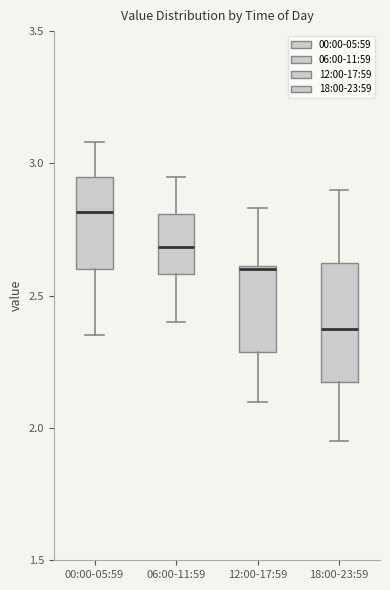

Reading left to right, transcribe this box plot: for each box, give where its median line is, the range the box spans, and where its two whiskers end, as read against the y-axis. The values are not printed on the chart, so give them approximately, as read against the axis.

00:00-05:59: median 2.80, box 2.60 to 2.95, whiskers 2.35 to 3.10
06:00-11:59: median 2.70, box 2.60 to 2.80, whiskers 2.40 to 2.95
12:00-17:59: median 2.60, box 2.30 to 2.60, whiskers 2.10 to 2.85
18:00-23:59: median 2.40, box 2.20 to 2.65, whiskers 1.95 to 2.90